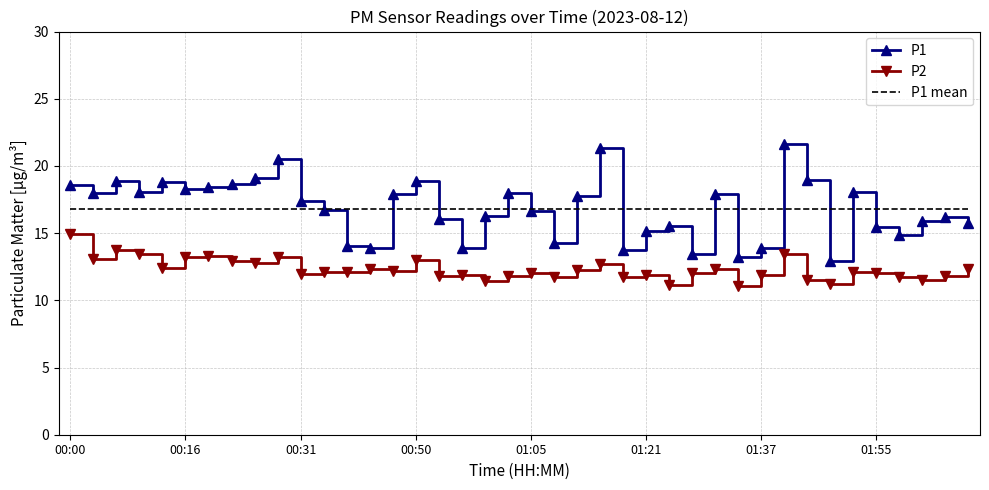

Which series has the widest spread of values?

P1